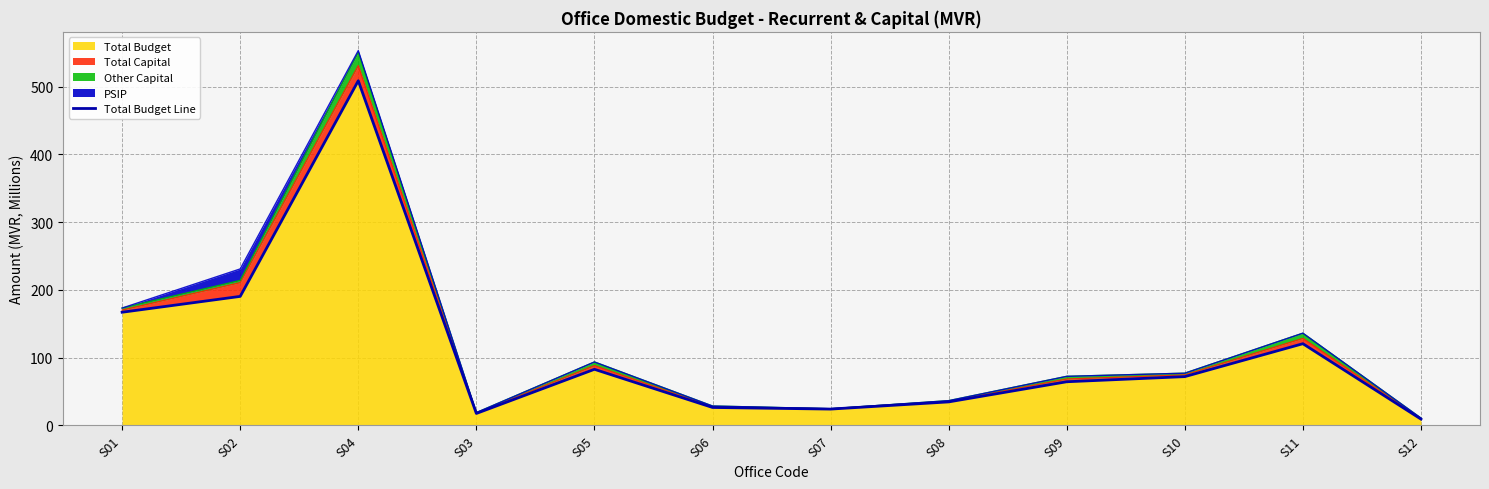

Rank the categories by value from lowest to highest.

S12, S03, S07, S06, S08, S09, S10, S05, S11, S01, S02, S04